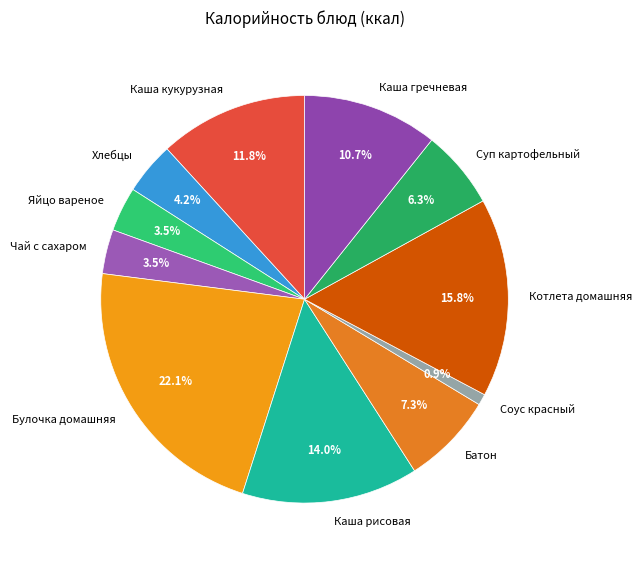

What is the total percentage of Булочка домашняя and Батон?

29.4%